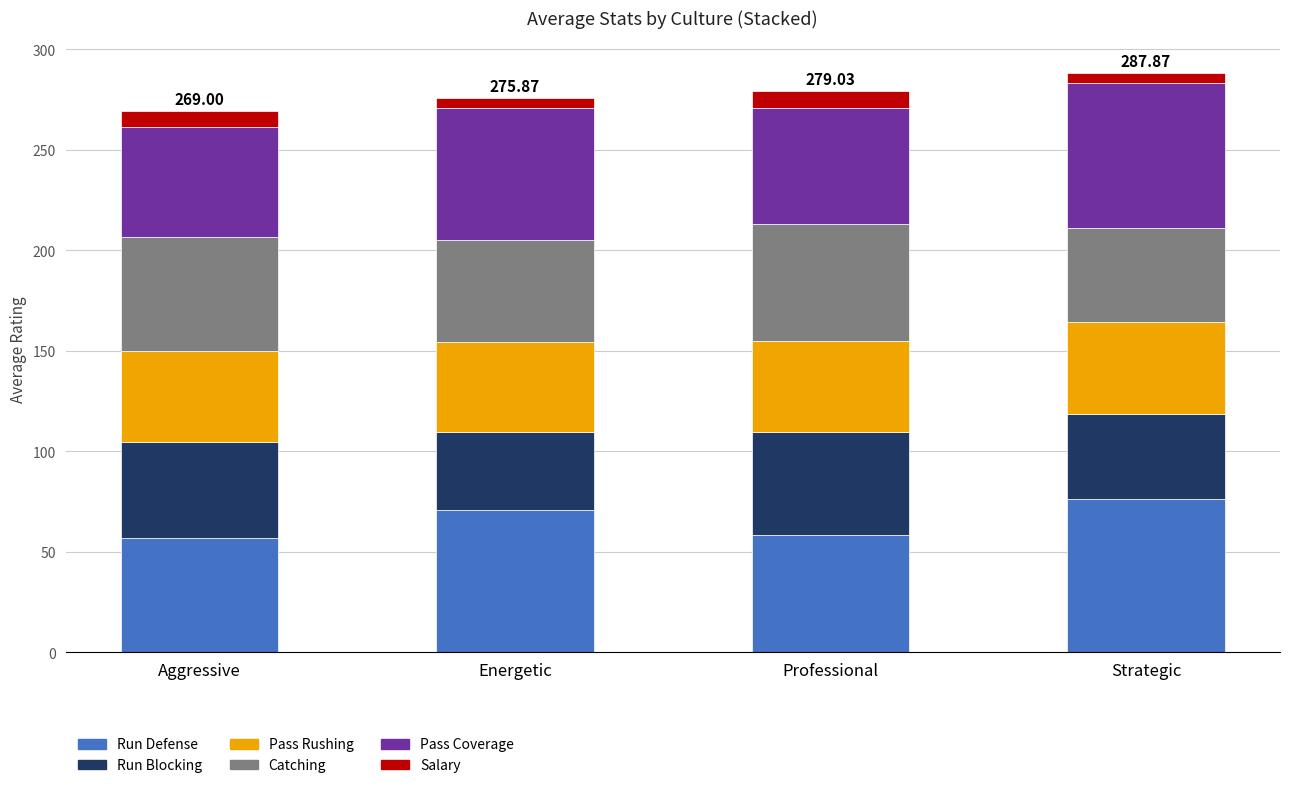

What is the difference between the maximum and second lowest values in the Run Defense series?

17.9